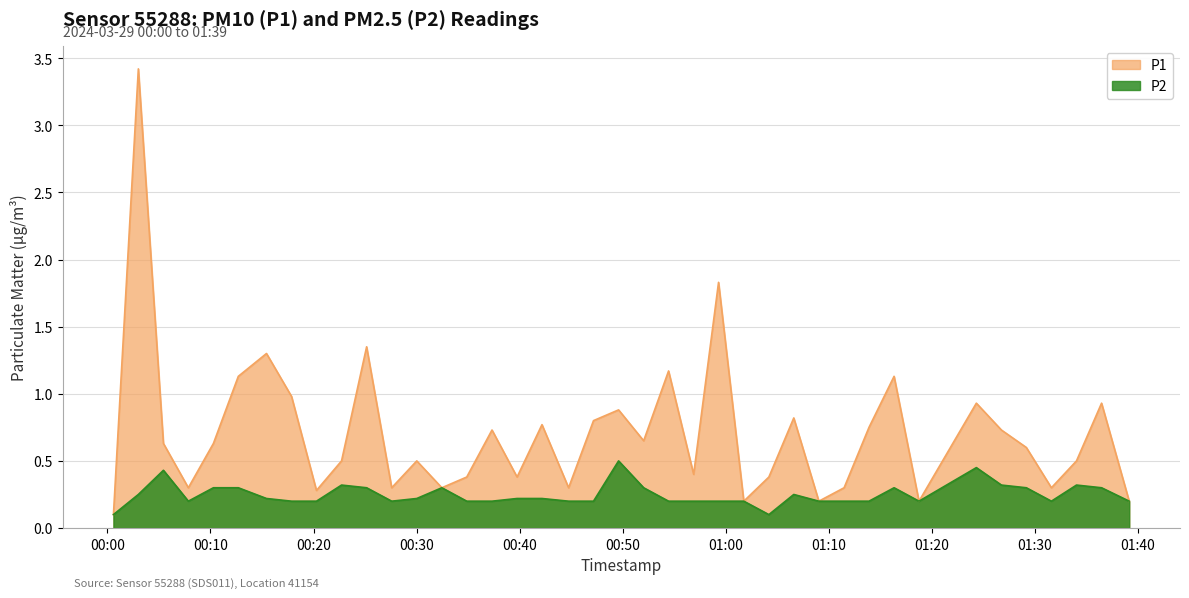

Reading left to right, list all the values displayed in this chart.

P1: 0.1	3.4	0.6	0.3	0.6	1.1	1.3	1.0	0.3	0.5	1.4	0.3	0.5	0.3	0.4	0.7	0.4	0.8	0.3	0.8	0.9	0.7	1.2	0.4	1.8	0.2	0.4	0.8	0.2	0.3	0.8	1.1	0.2	0.9	0.7	0.6	0.3	0.5	0.9	0.2
P2: 0.1	0.2	0.4	0.2	0.3	0.3	0.2	0.2	0.2	0.3	0.3	0.2	0.2	0.3	0.2	0.2	0.2	0.2	0.2	0.2	0.5	0.3	0.2	0.2	0.2	0.2	0.1	0.2	0.2	0.2	0.2	0.3	0.2	0.5	0.3	0.3	0.2	0.3	0.3	0.2